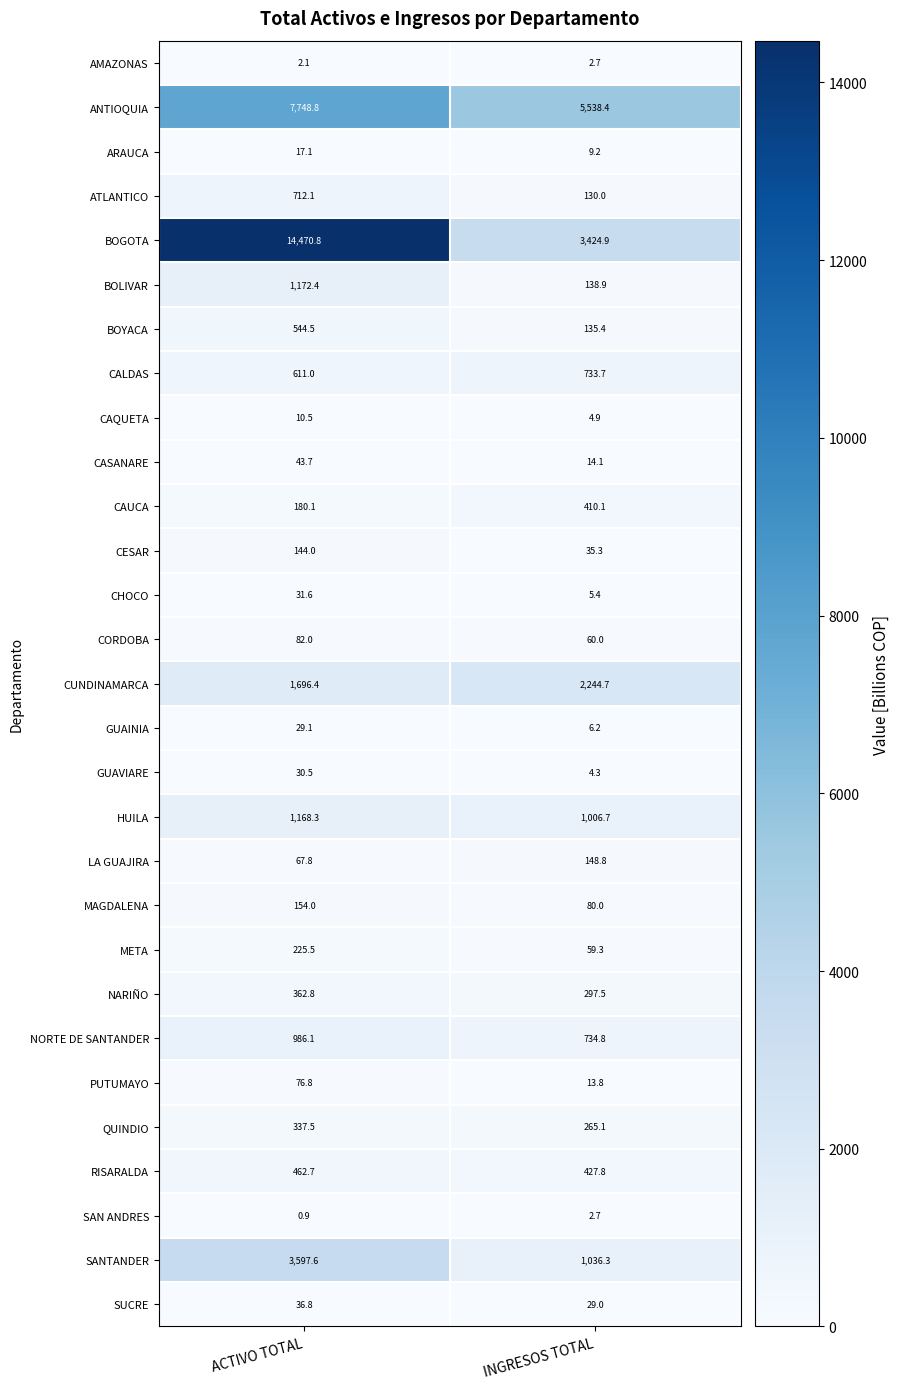

Count the number of categories in the chart.

2